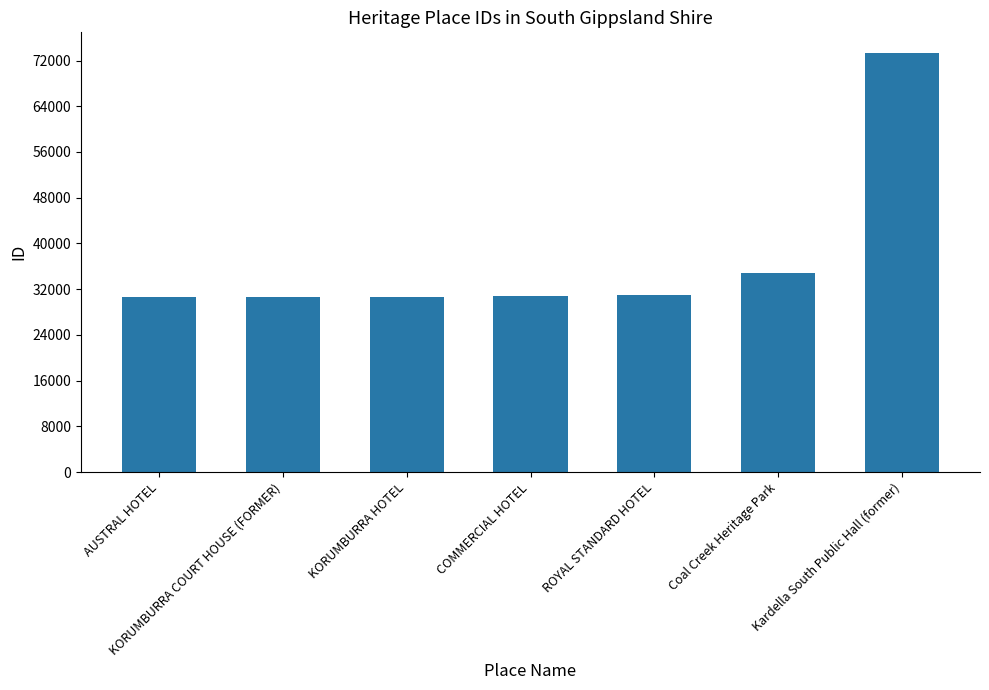

What is the sum of the values at Kardella South Public Hall (former) and Coal Creek Heritage Park?

108034